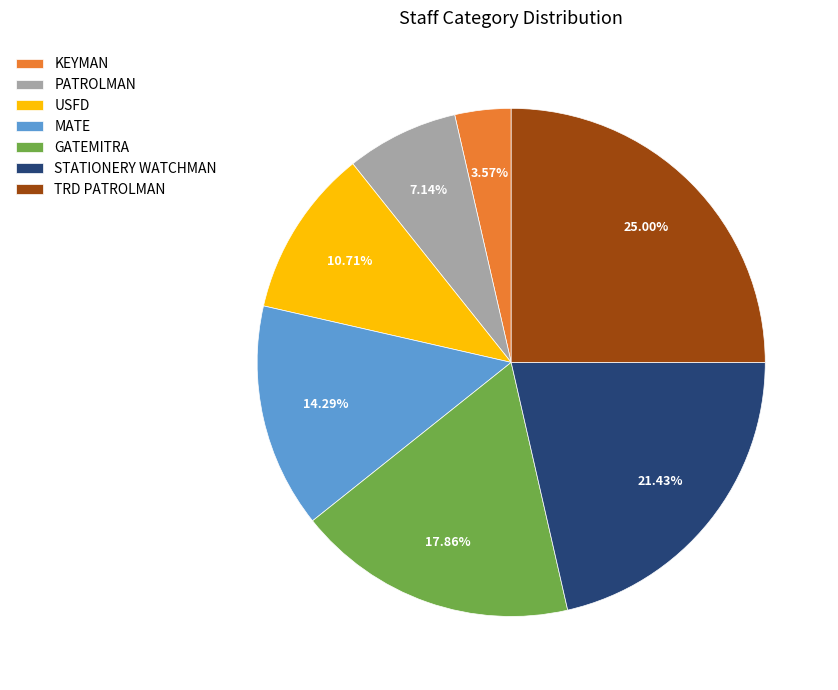

Combined, do KEYMAN and STATIONERY WATCHMAN account for over 50%?

No